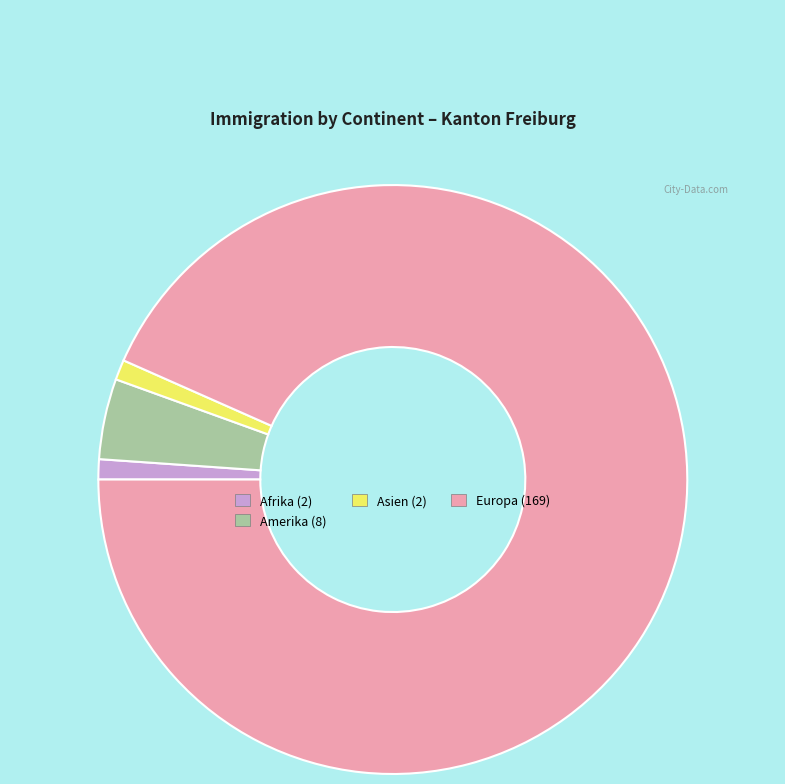

Is there any slice that represents more than half of the pie?

Yes